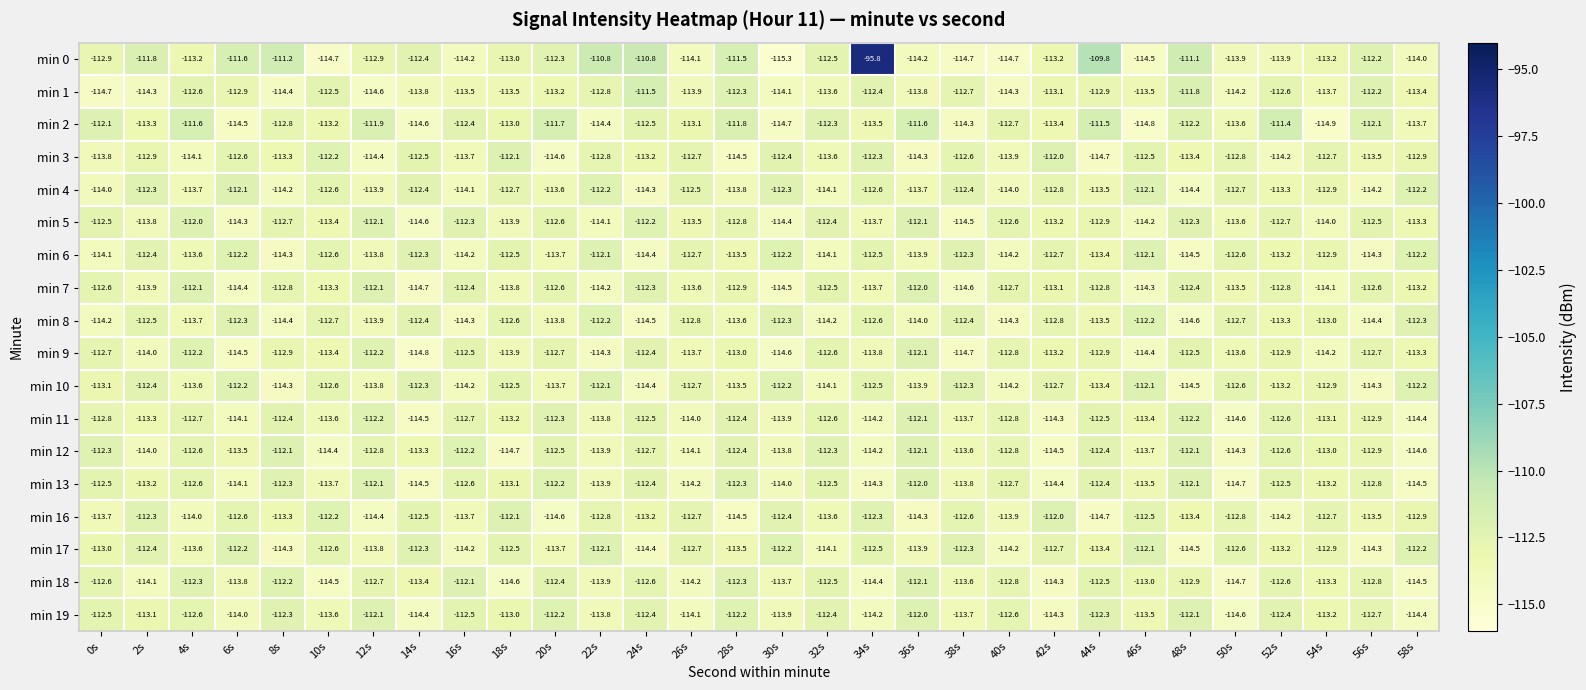

Which series has the largest total across all categories?

min 0